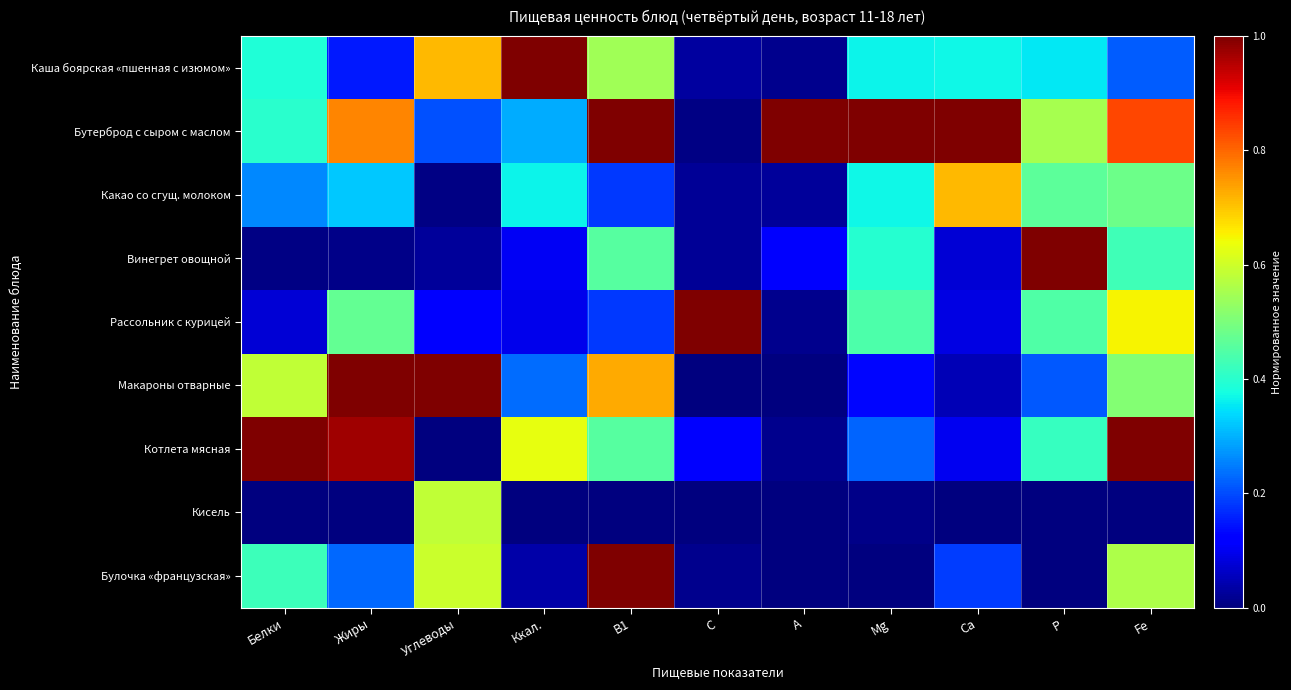

Count the number of categories in the chart.

11